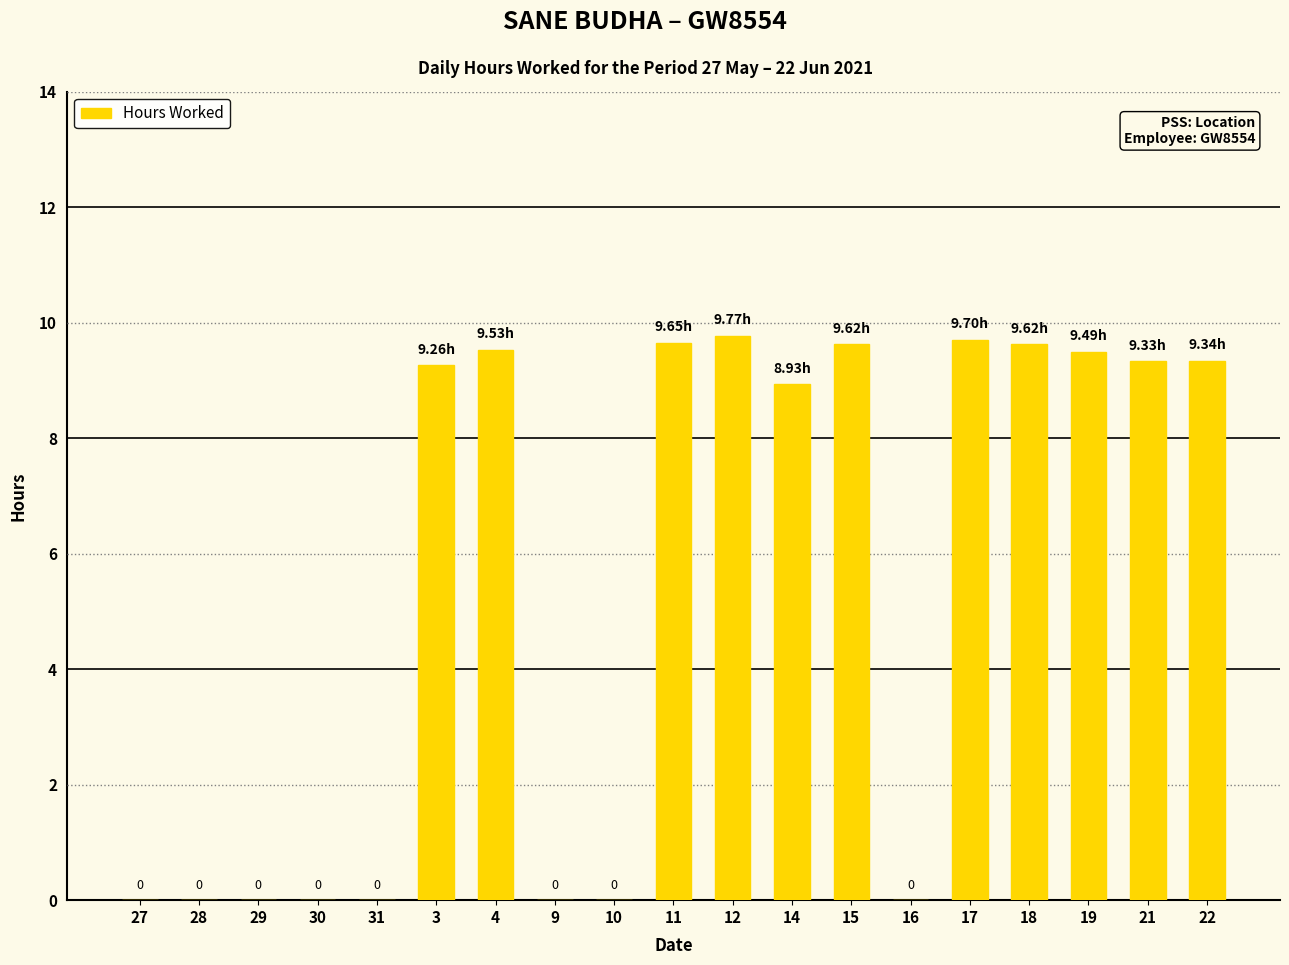

What is the sum of the values at 21 and 11?

19.0